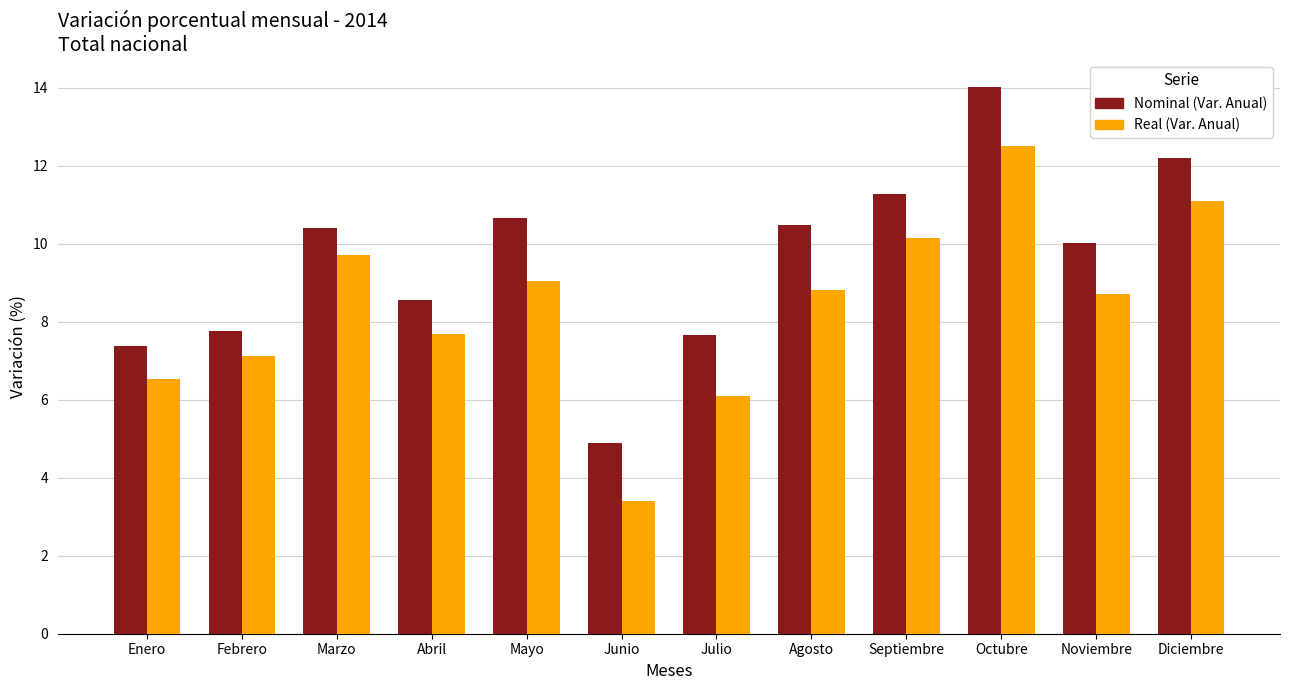

Where is Real (Var. Anual) nearest to the value 7?

Febrero